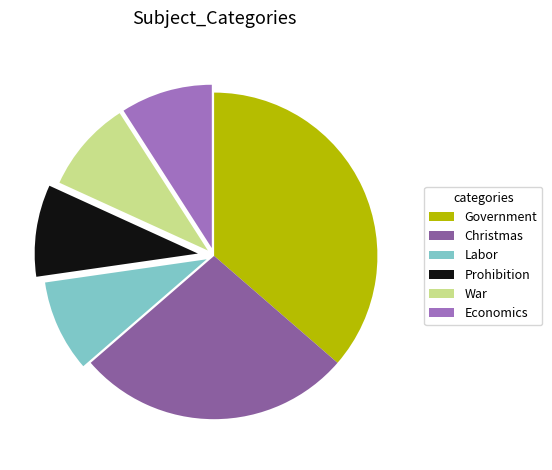

Is it true that Government is 44% of the pie?

False